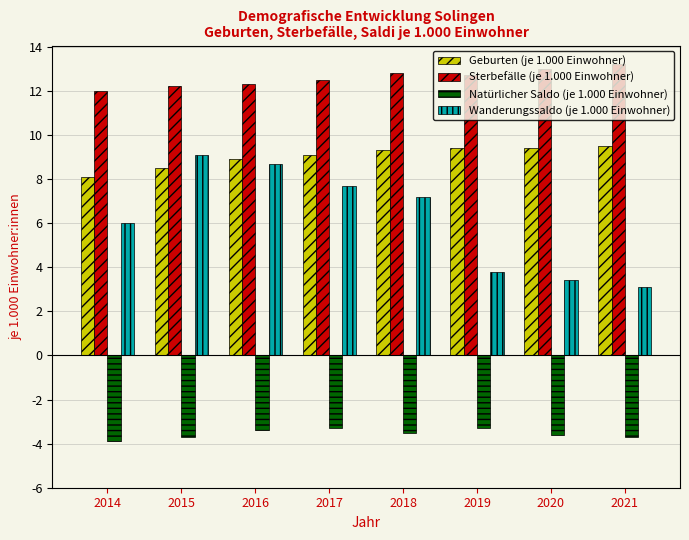

What is the highest value of the Sterbefälle (je 1.000 Einwohner) series?

13.2